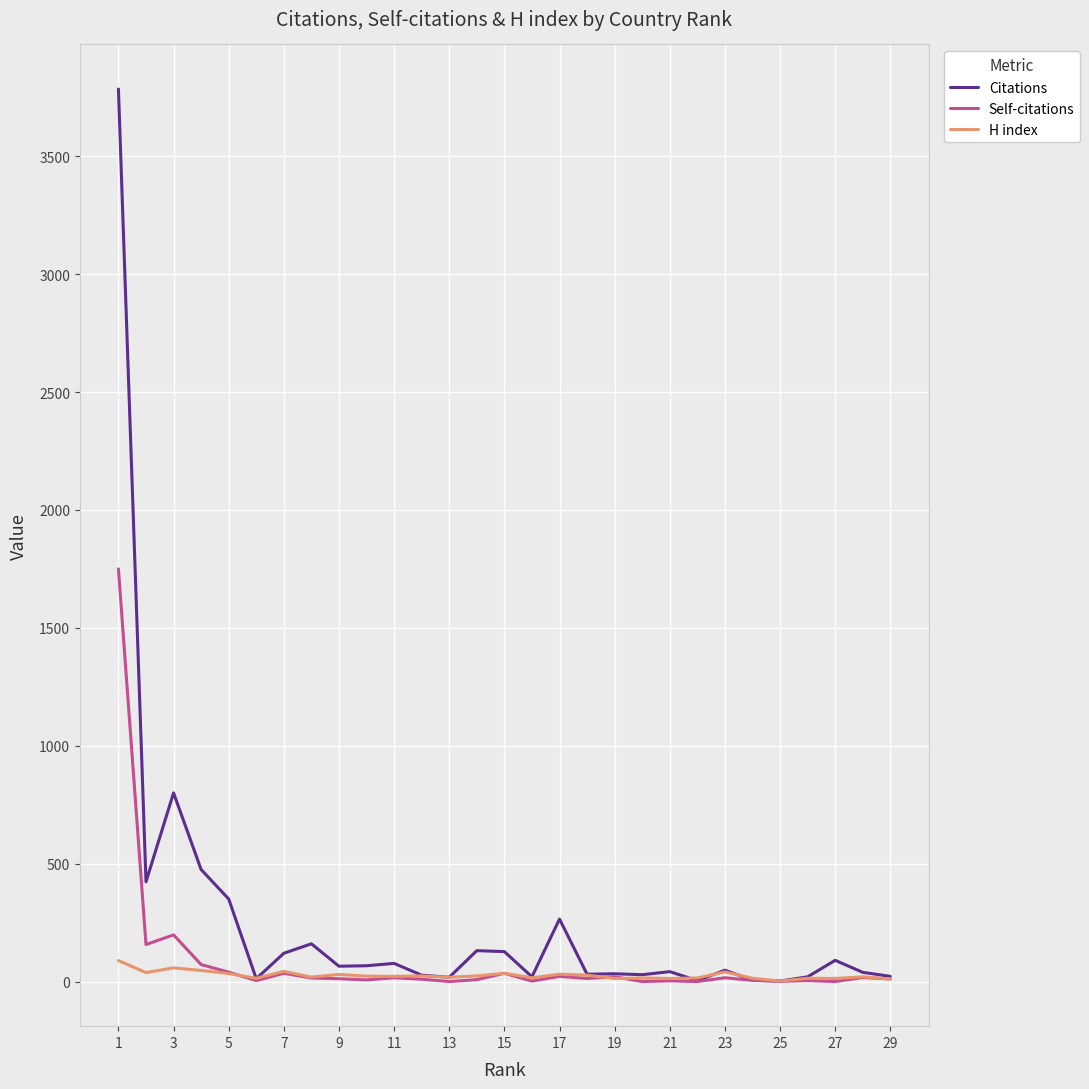

List the series in order of their peak value, highest first.

Citations, Self-citations, H index